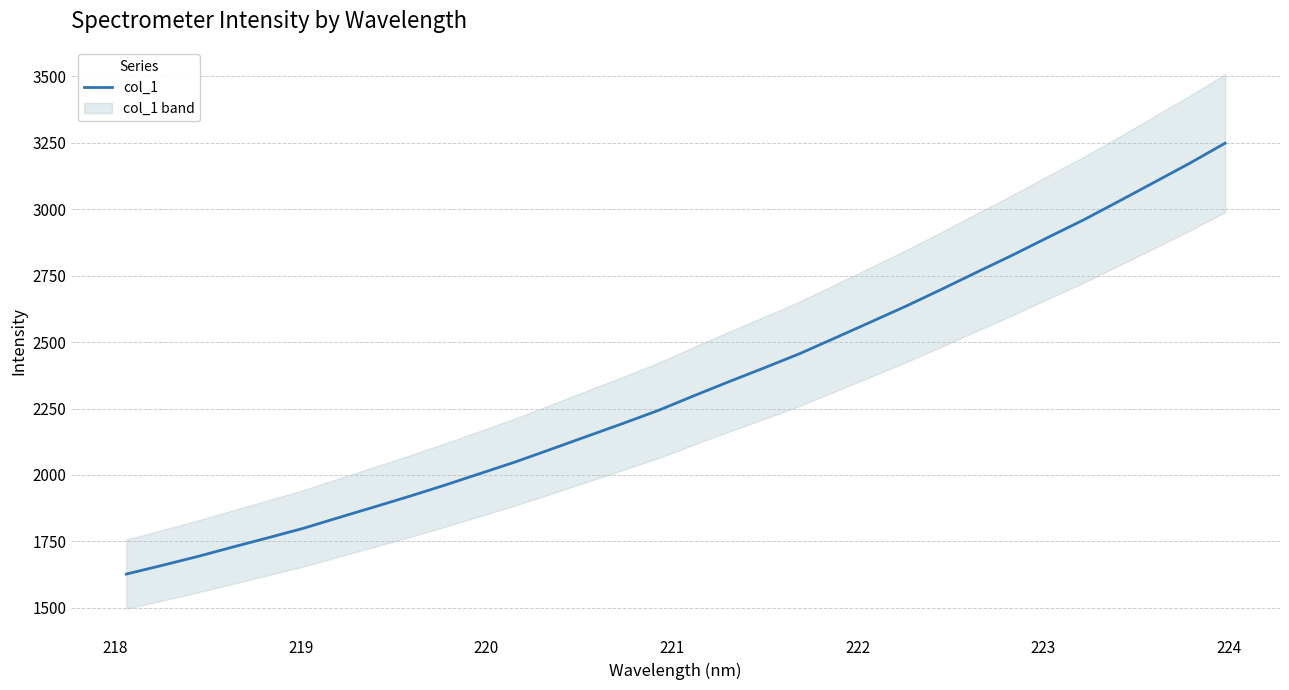

How many values are below 2297?

16